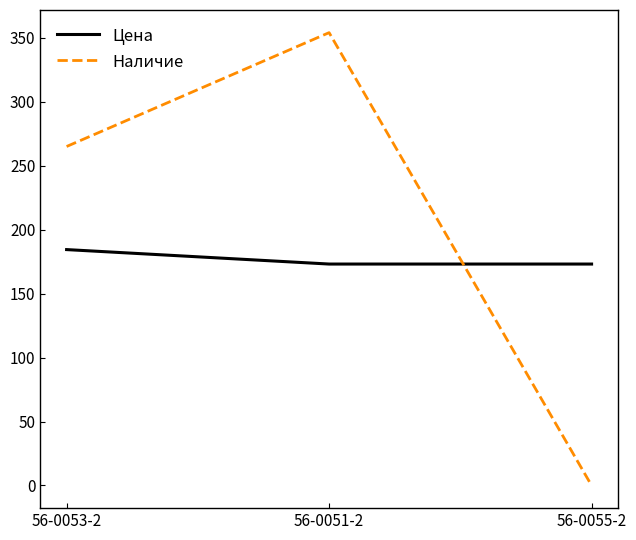

Does the chart display data point markers on the line(s)?

No